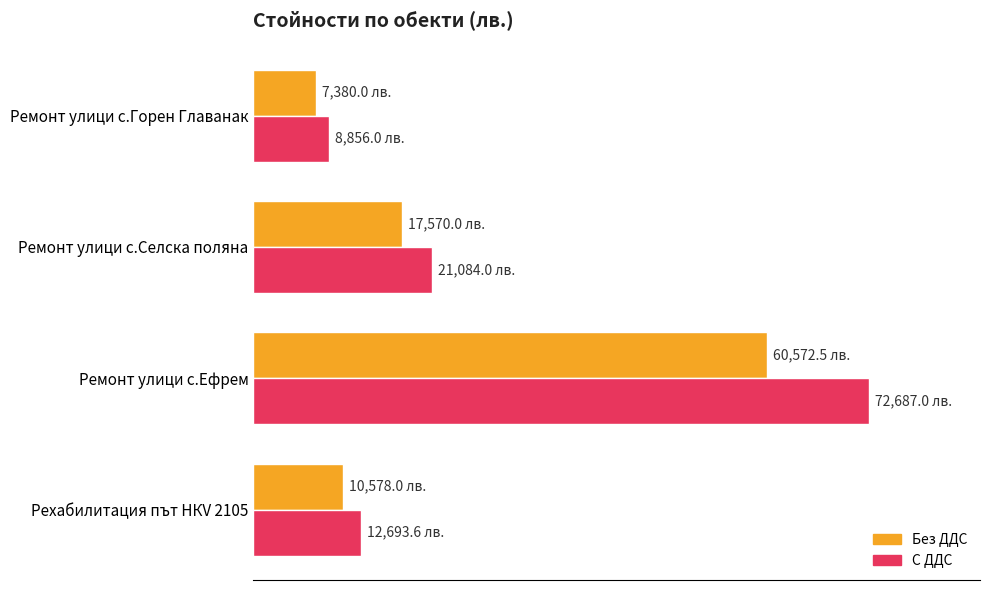

Which category has the lowest value across all series?

Ремонт улици с.Горен Главанак